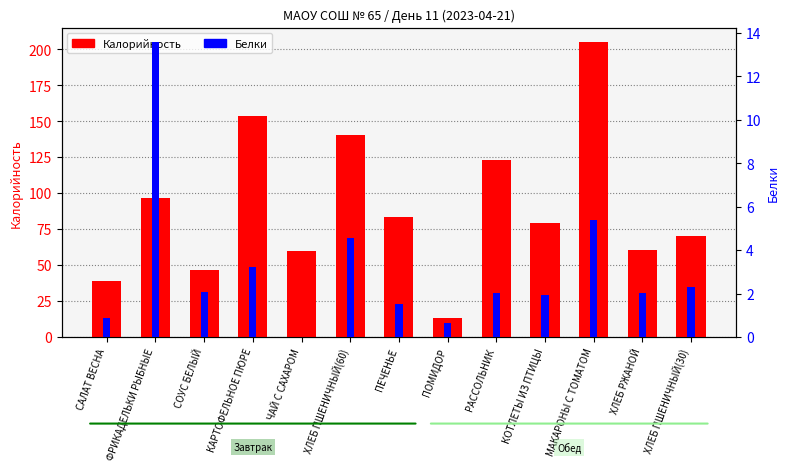

Is the value of Белки at МАКАРОНЫ С ТОМАТОМ greater than the value of Калорийность at СОУС БЕЛЫЙ?

No